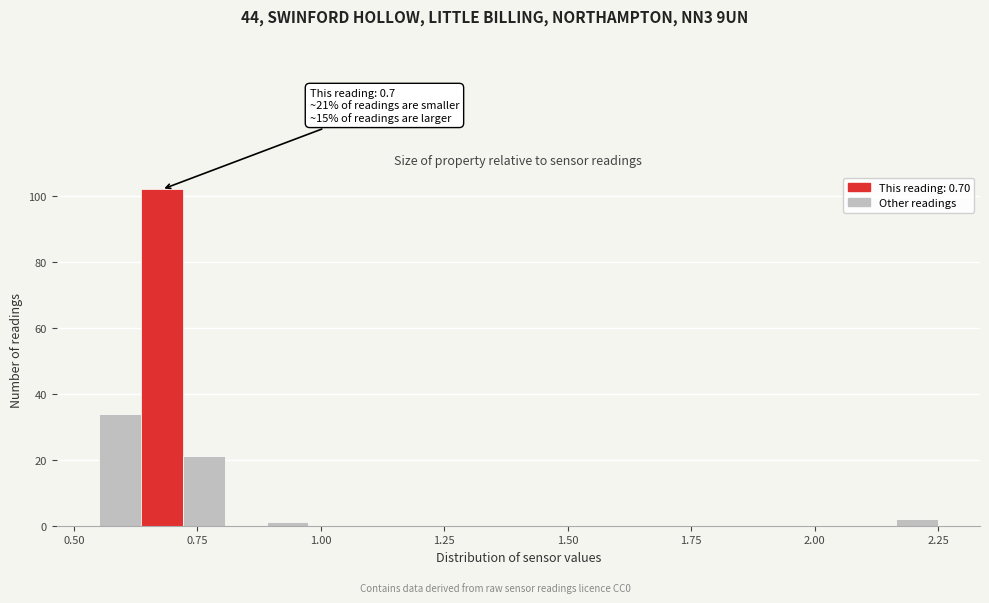

Around what value on the x-axis is the tallest bar? Give the approximate position of its centre, as read against the axis.

0.70